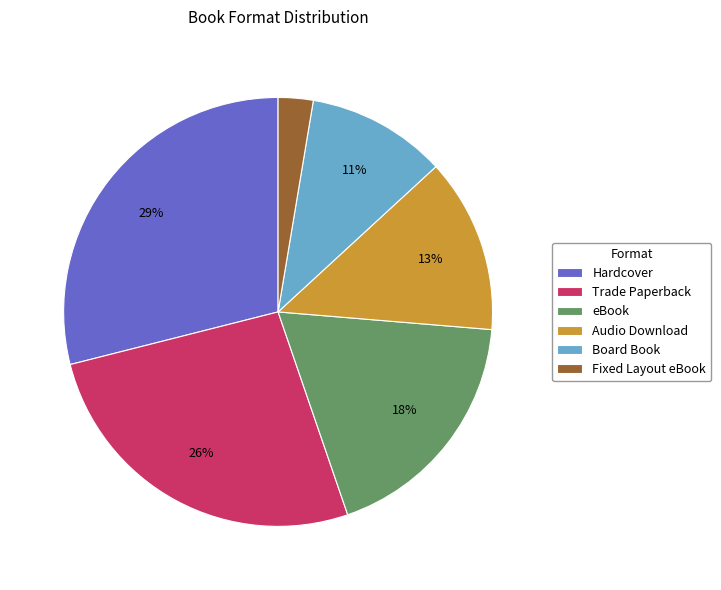

Count the number of slices in the pie.

6